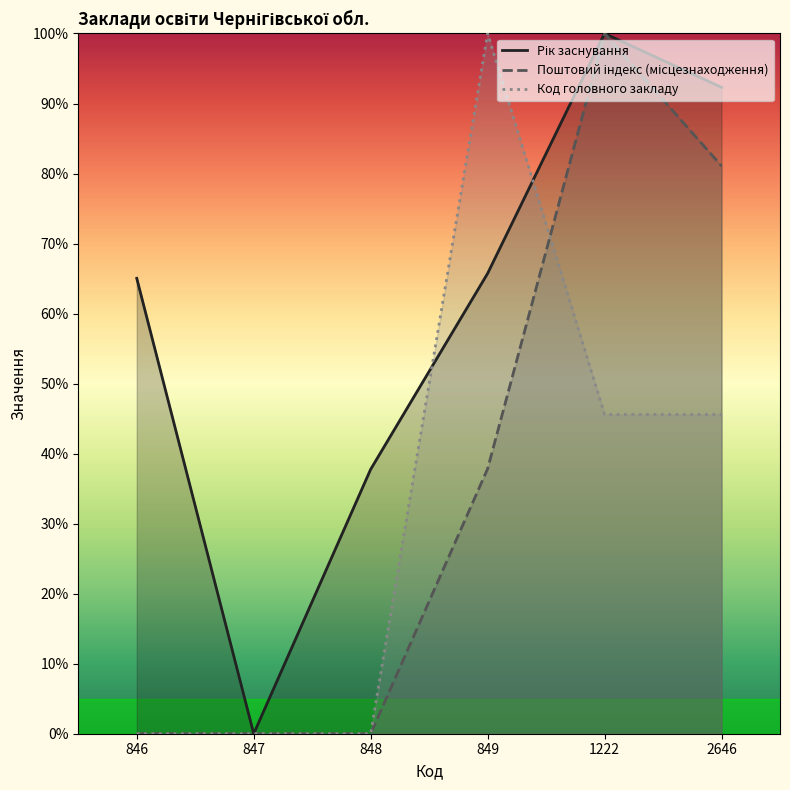

Rank the series at 847 from lowest to highest value.

Рік заснування, Поштовий індекс (місцезнаходження), Код головного закладу